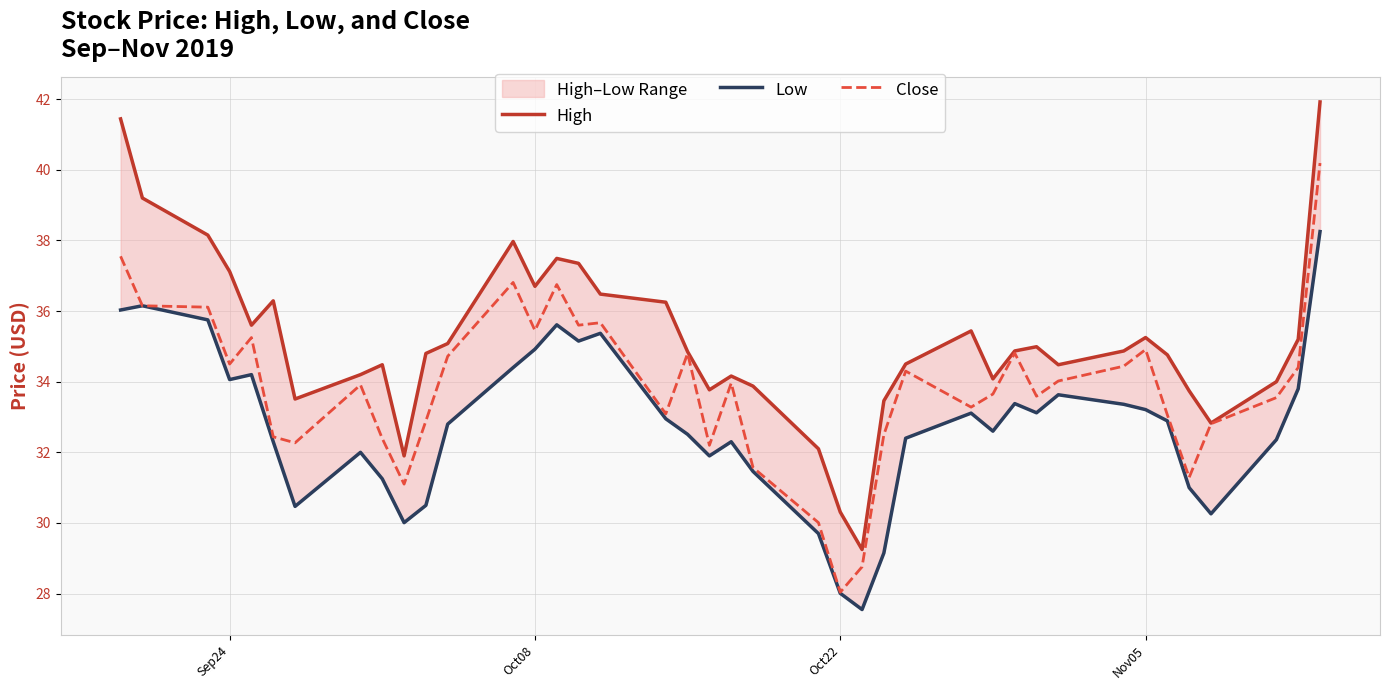

The Close series shows 12.1 at Sep24. True or false?

False